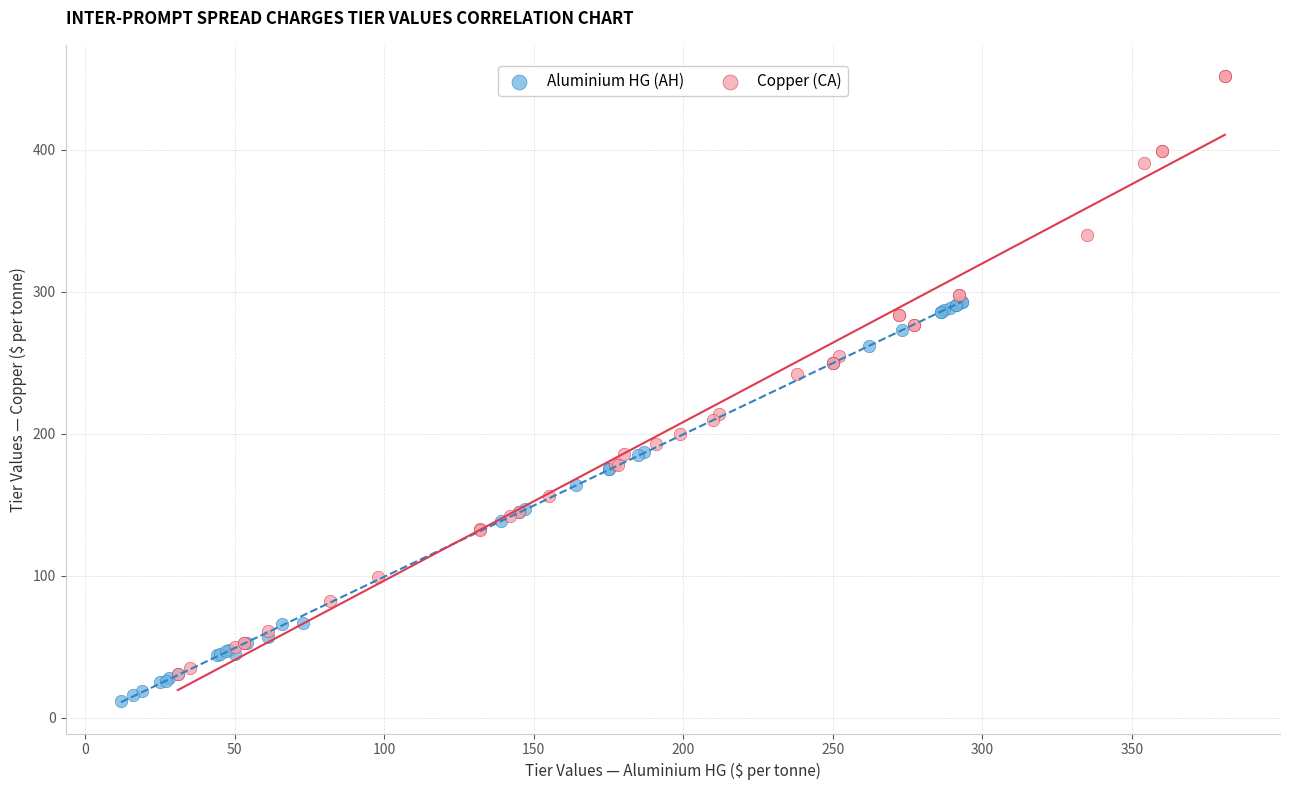

Which series has the widest spread of Y values?

Copper (CA)